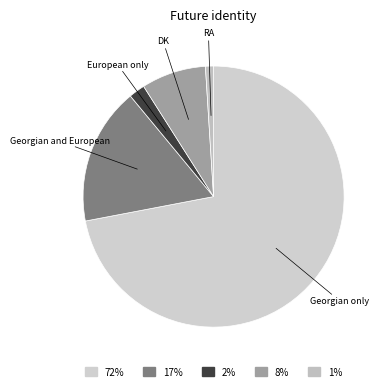

Does any single category account for the majority?

Yes